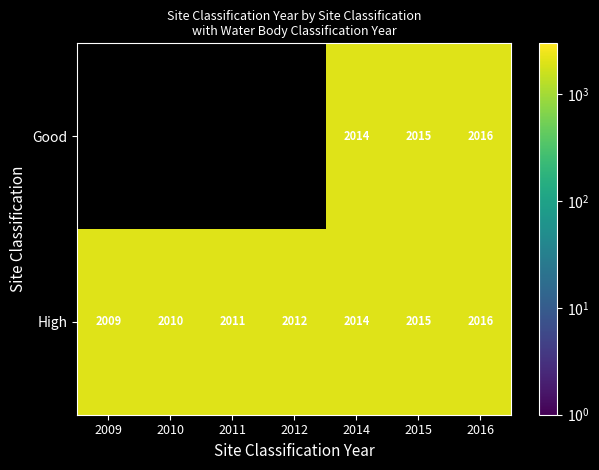

Is the value of Good at 2015 greater than the value of High at 2009?

Yes